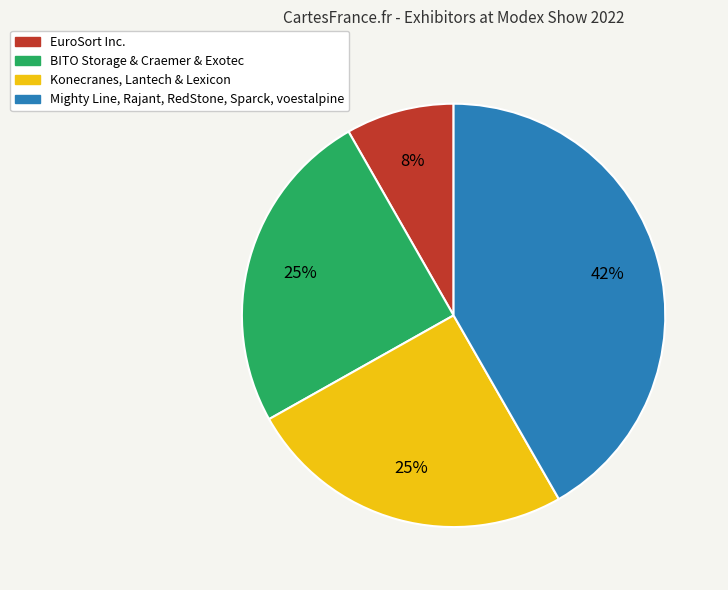

To the nearest percent, what is the average slice percentage?

25%